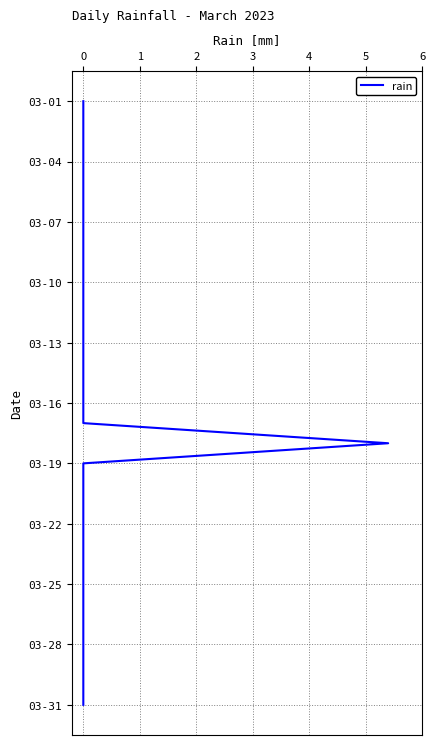

True or false: there are more than 0 points higher than both neighbors.

False